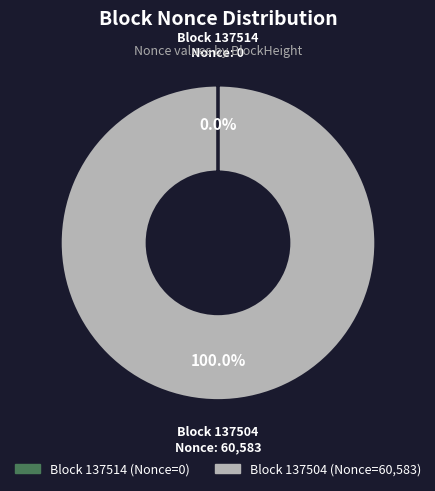

Does any single category account for the majority?

Yes